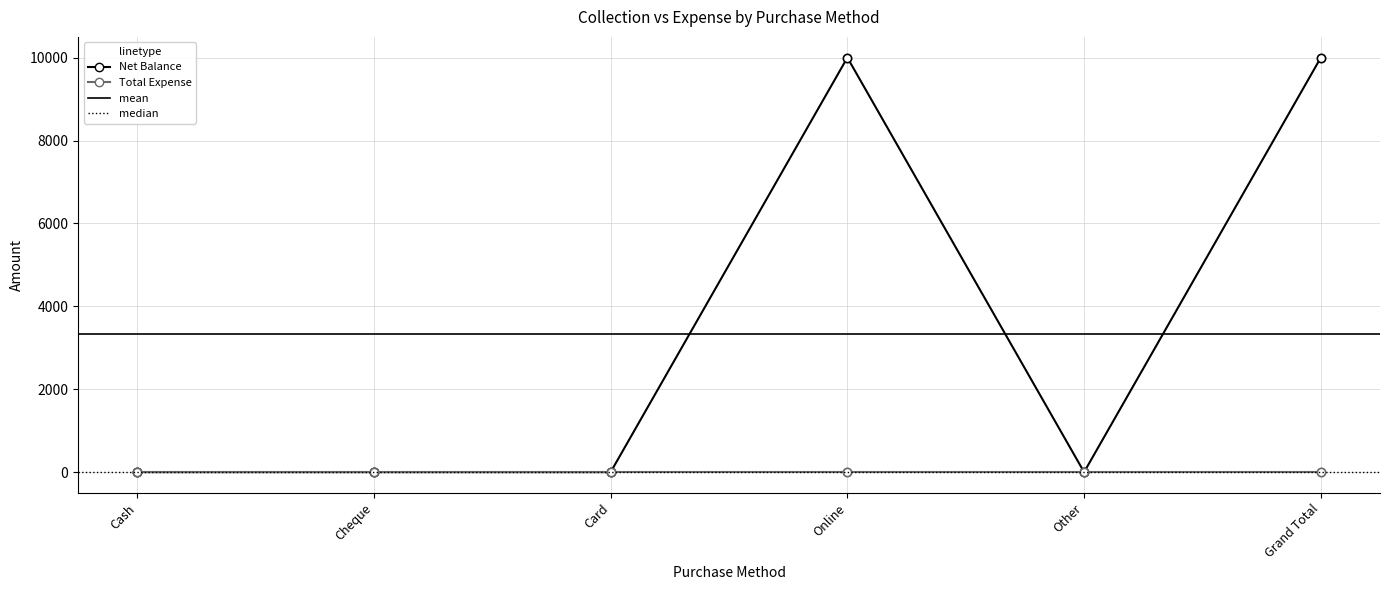

Reading right to left, list all the values displayed in this chart.

Net Balance: 10000	0	10000	0	0	0
Total Expense: 0	0	0	0	0	0